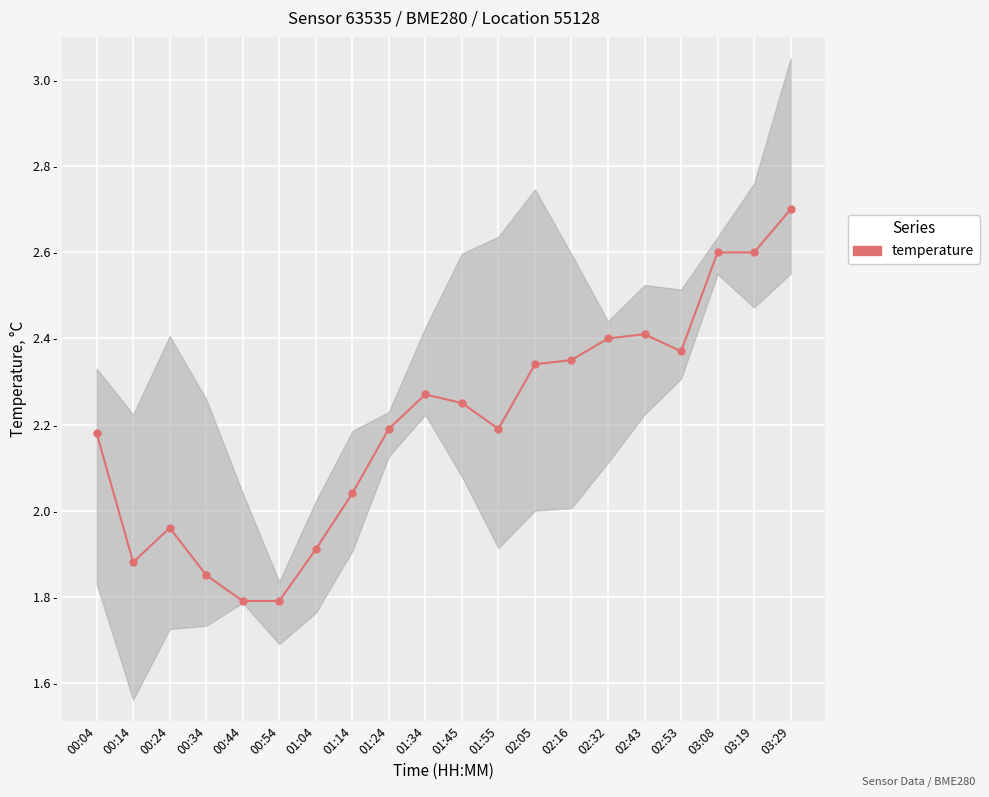

At which category does the data reach its first local peak?

00:24